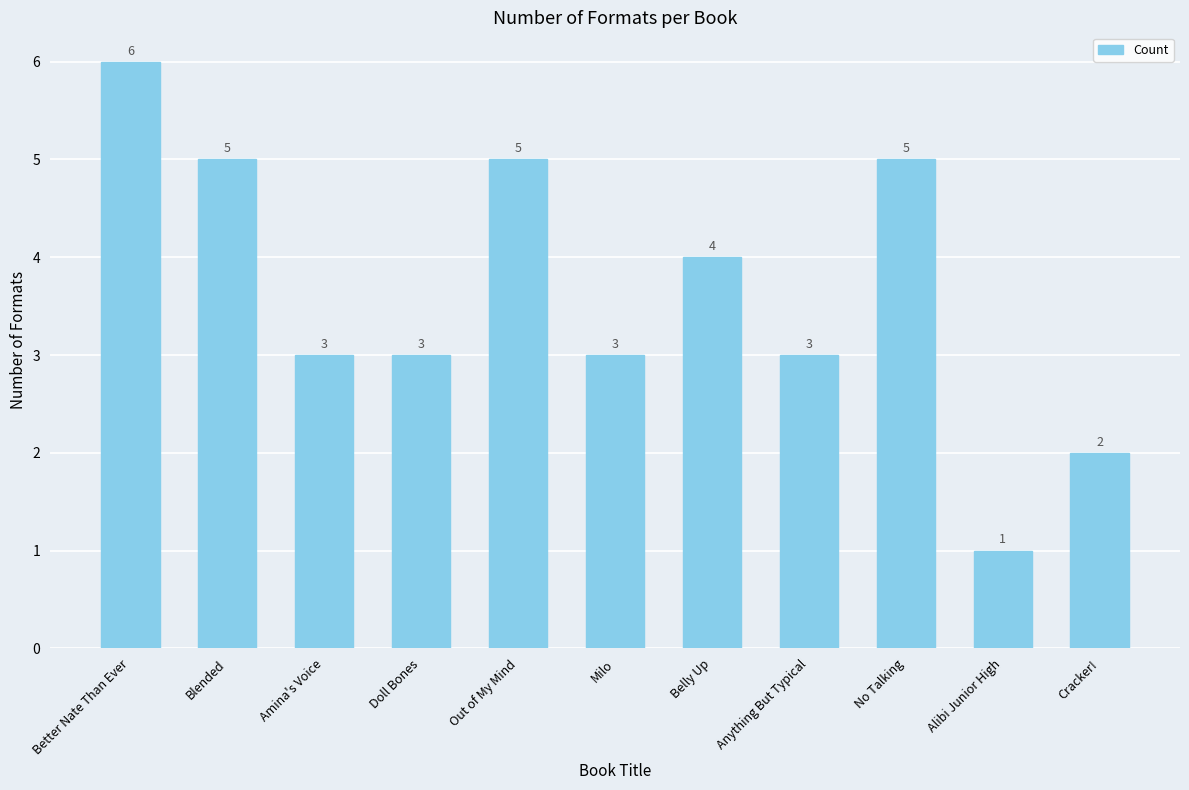

What is the sum of all values?

40